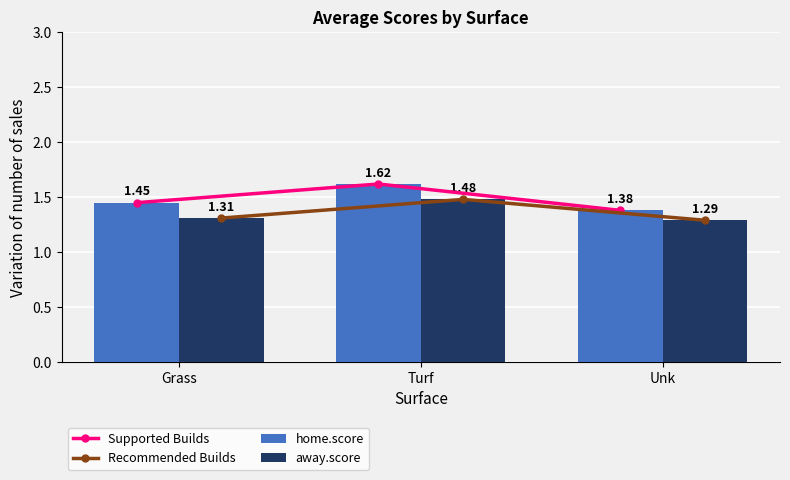

What is the average value of the Recommended Builds series?

1.4